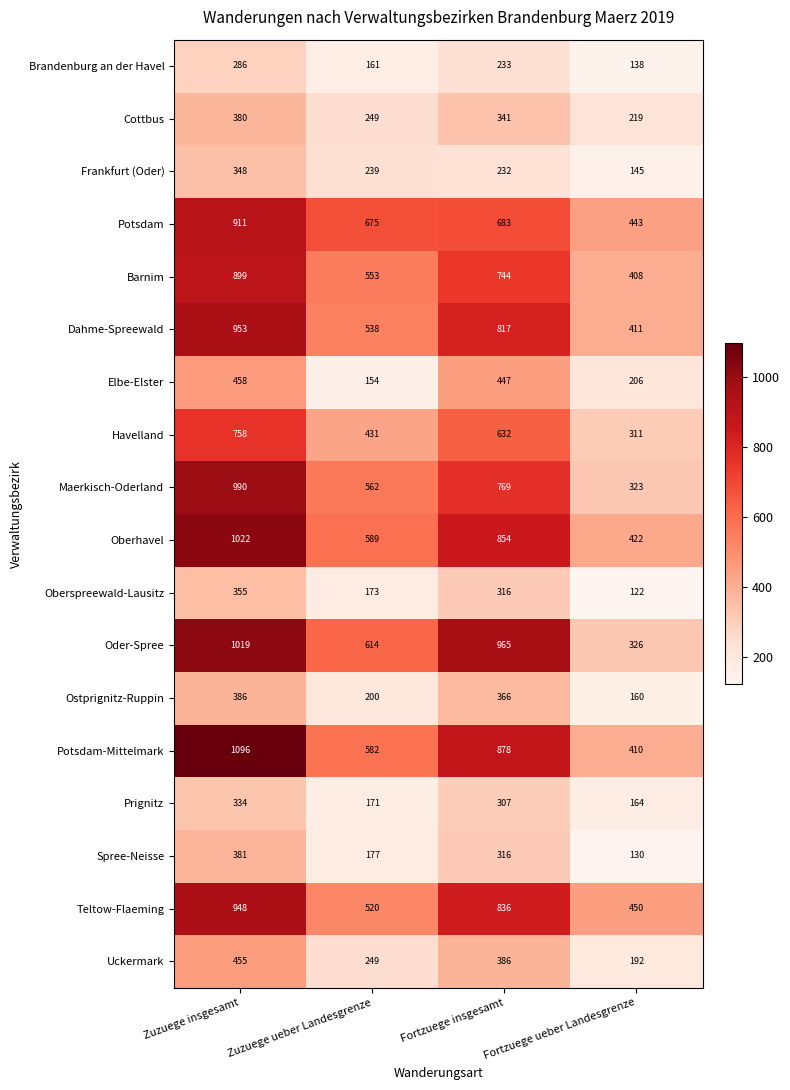

Rank the series by their maximum value, from highest to lowest.

Potsdam-Mittelmark, Oberhavel, Oder-Spree, Maerkisch-Oderland, Dahme-Spreewald, Teltow-Flaeming, Potsdam, Barnim, Havelland, Elbe-Elster, Uckermark, Ostprignitz-Ruppin, Spree-Neisse, Cottbus, Oberspreewald-Lausitz, Frankfurt (Oder), Prignitz, Brandenburg an der Havel